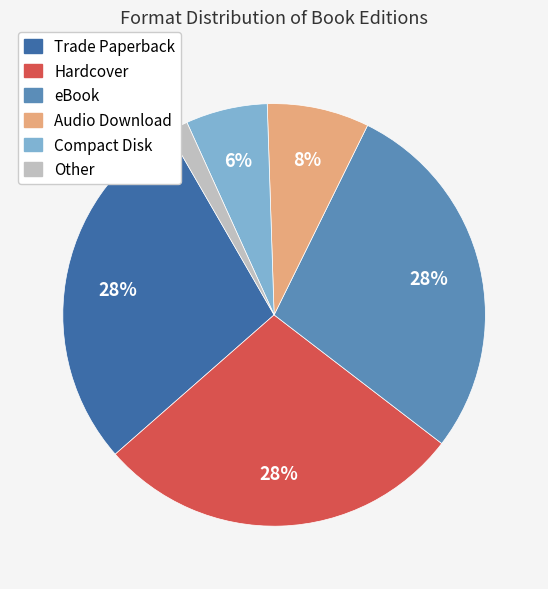

What is the smallest slice in the pie chart?

Other